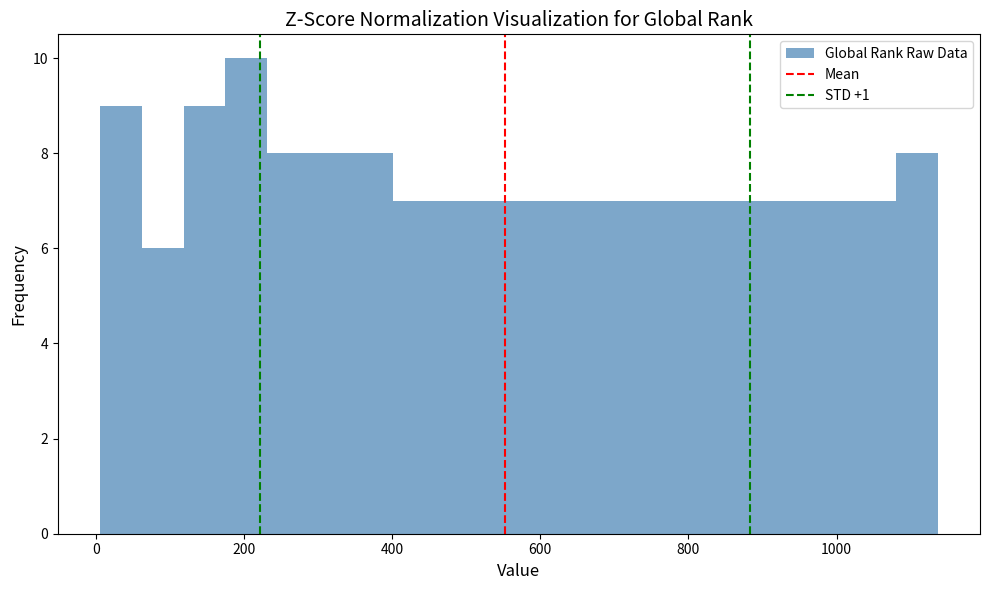

Around what value on the x-axis is the tallest bar? Give the approximate position of its centre, as read against the axis.

200